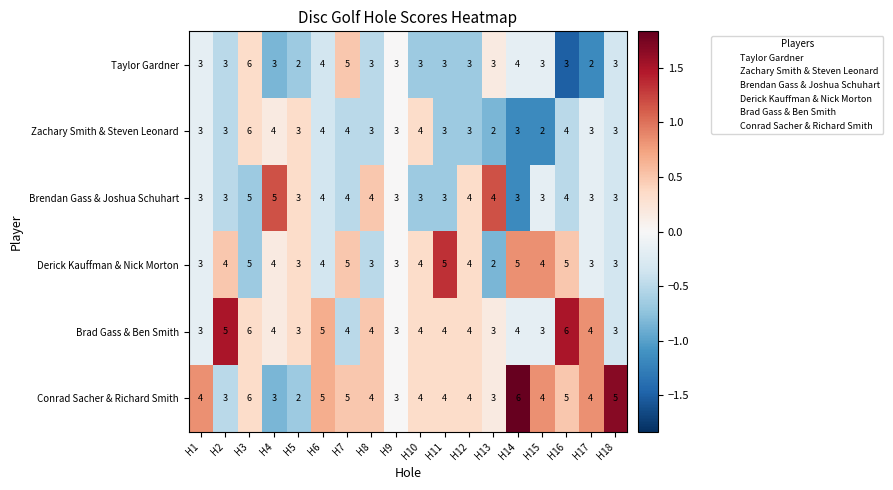

What is the minimum value for Brad Gass & Ben Smith?

3